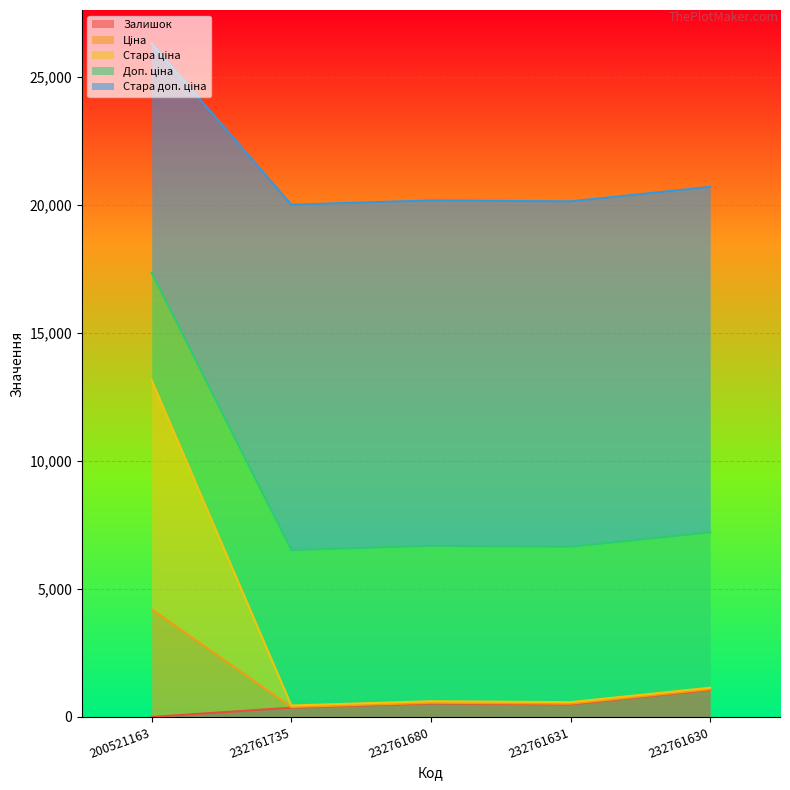

True or false: Залишок has a value of 819.0 at 232761631.

False